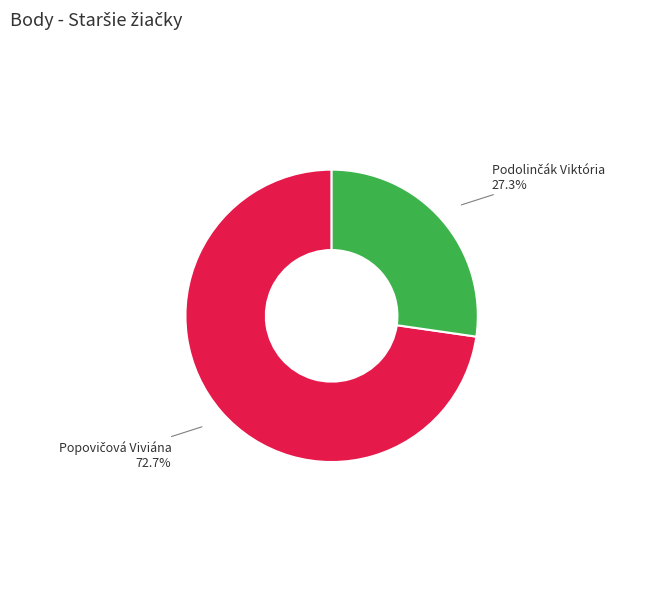

Count the number of slices in the pie.

2